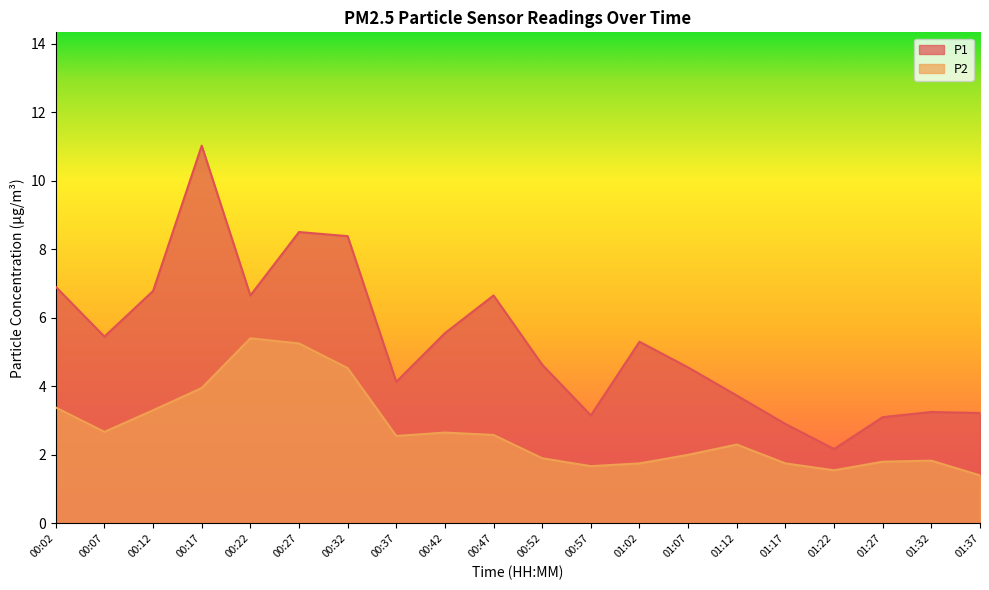

What are all the series names shown in the legend?

P1, P2